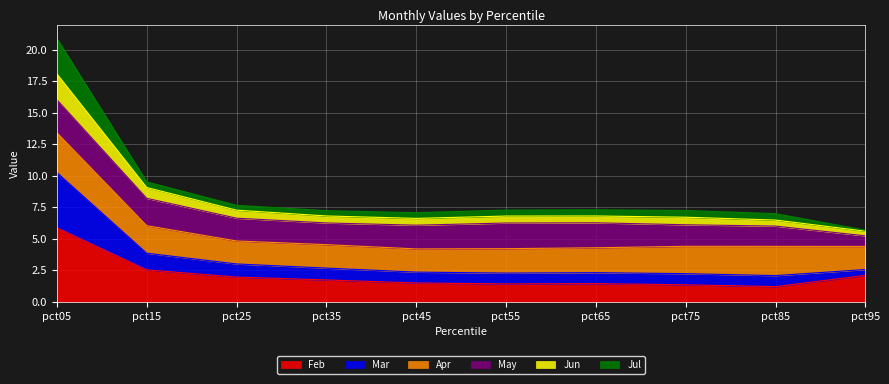

Which label corresponds to the smallest value in the chart?

pct85